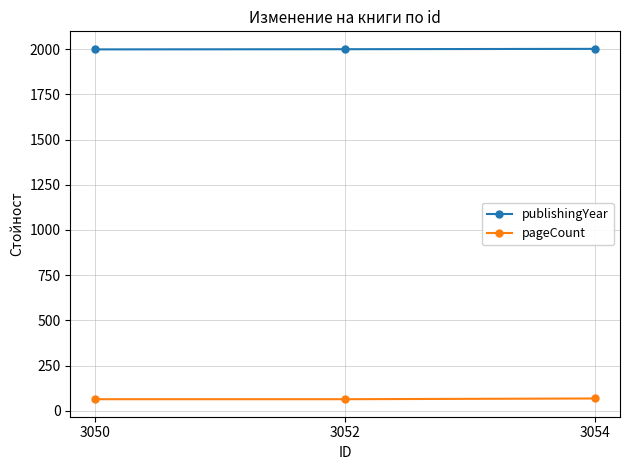

What is the difference between the highest and lowest values at 3054?

1934